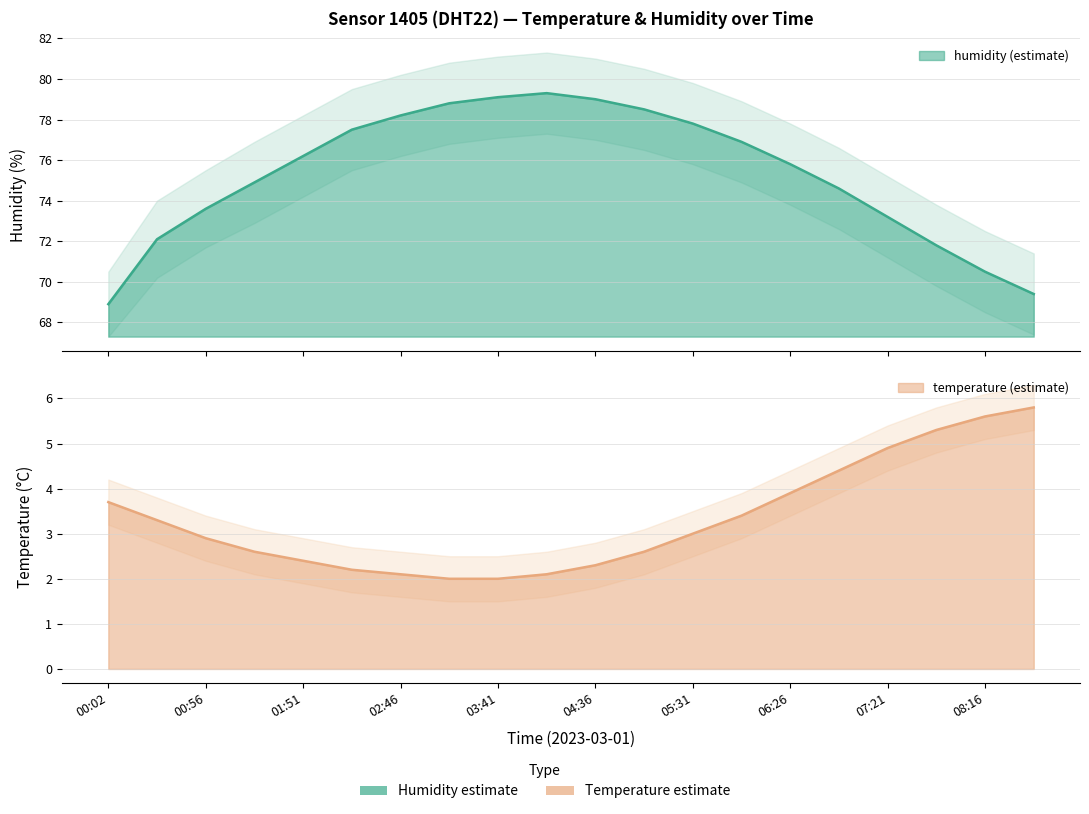

True or false: humidity has more than 0 interior local peaks.

True